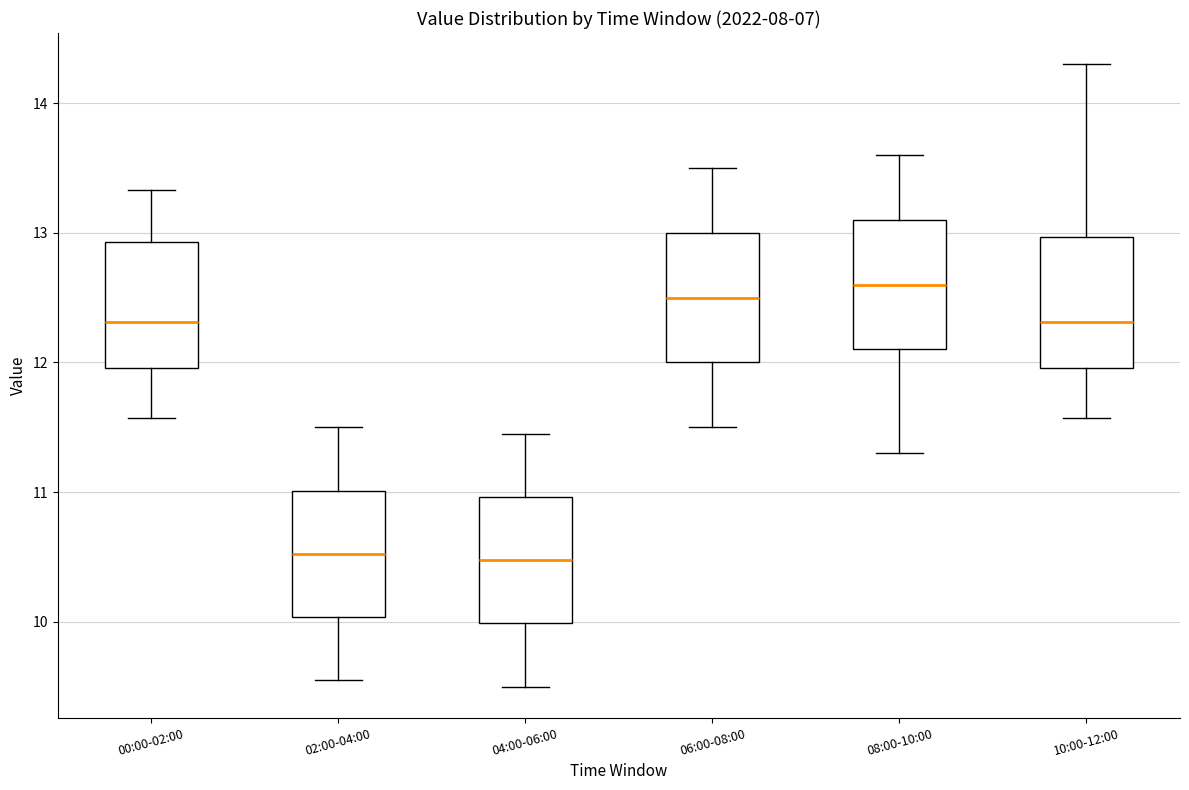

Reading left to right, read every box against the y-axis: the position of its median line, the range the box covers, and the ends of its whiskers. The values are not printed on the chart, so give them approximately, as read against the axis.

00:00-02:00: median 12.3, box 12.0 to 12.9, whiskers 11.6 to 13.3
02:00-04:00: median 10.5, box 10.0 to 11.0, whiskers 9.6 to 11.5
04:00-06:00: median 10.5, box 10.0 to 11.0, whiskers 9.5 to 11.5
06:00-08:00: median 12.5, box 12.0 to 13.0, whiskers 11.5 to 13.5
08:00-10:00: median 12.6, box 12.1 to 13.1, whiskers 11.3 to 13.6
10:00-12:00: median 12.3, box 12.0 to 13.0, whiskers 11.6 to 14.3